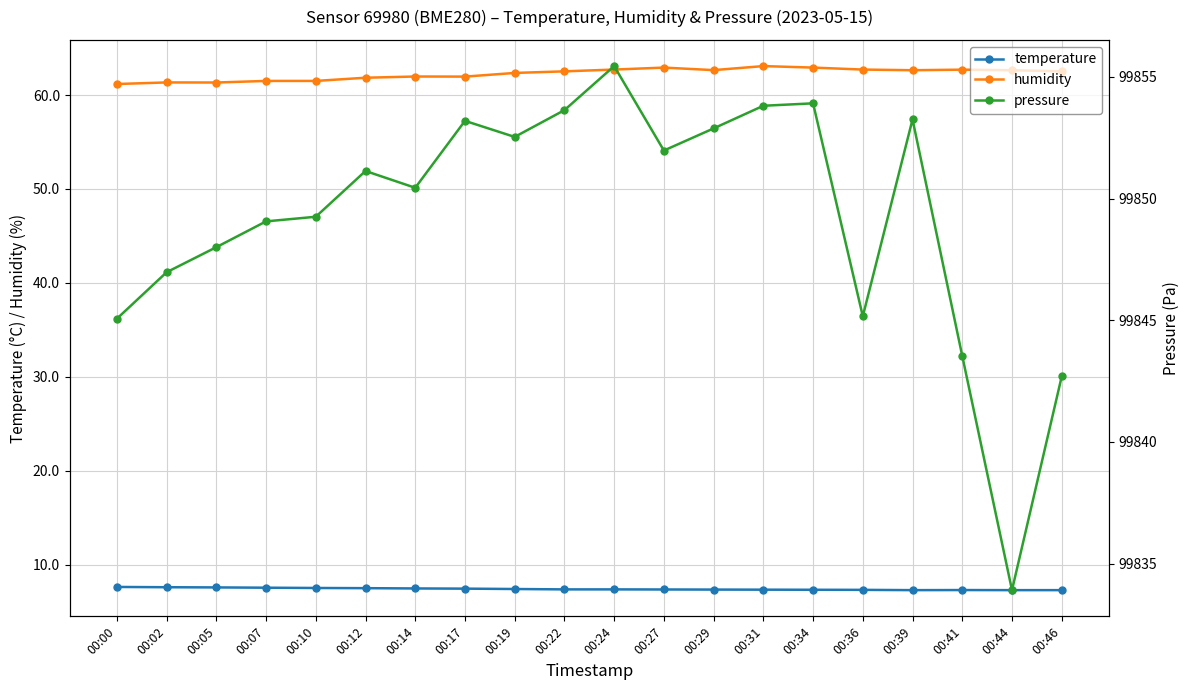

Reading right to left, extract all data points from this chart.

temperature: 00:46=7.3	00:44=7.3	00:41=7.3	00:39=7.3	00:36=7.3	00:34=7.3	00:31=7.3	00:29=7.3	00:27=7.3	00:24=7.3	00:22=7.3	00:19=7.4	00:17=7.4	00:14=7.5	00:12=7.5	00:10=7.5	00:07=7.5	00:05=7.6	00:02=7.6	00:00=7.6
humidity: 00:46=62.5	00:44=62.6	00:41=62.7	00:39=62.6	00:36=62.7	00:34=62.9	00:31=63.1	00:29=62.6	00:27=62.9	00:24=62.7	00:22=62.5	00:19=62.4	00:17=62.0	00:14=62.0	00:12=61.8	00:10=61.5	00:07=61.5	00:05=61.3	00:02=61.3	00:00=61.2
pressure: 00:46=99842.7	00:44=99833.9	00:41=99843.5	00:39=99853.2	00:36=99845.2	00:34=99853.9	00:31=99853.8	00:29=99852.9	00:27=99852.0	00:24=99855.4	00:22=99853.6	00:19=99852.5	00:17=99853.2	00:14=99850.4	00:12=99851.1	00:10=99849.2	00:07=99849.1	00:05=99848.0	00:02=99847.0	00:00=99845.1